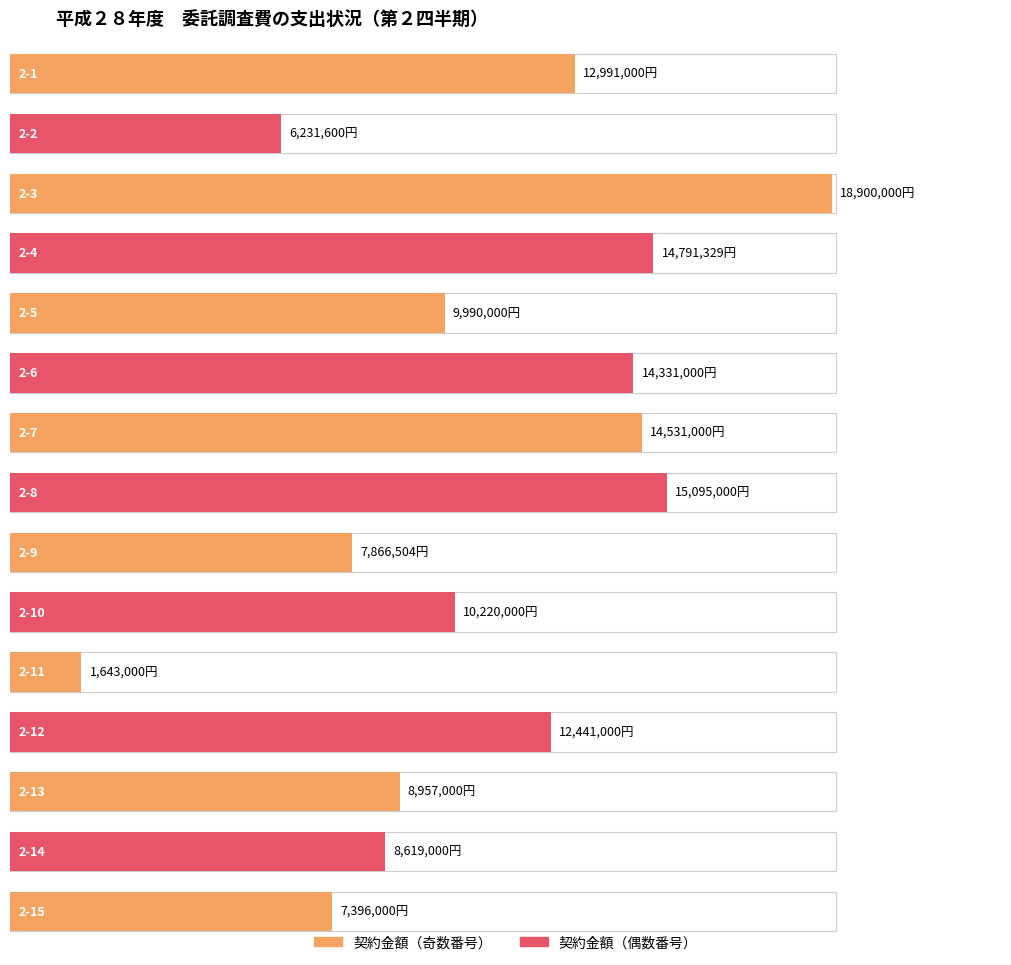

Rank the categories by value from highest to lowest.

2-3, 2-8, 2-4, 2-7, 2-6, 2-1, 2-12, 2-10, 2-5, 2-13, 2-14, 2-9, 2-15, 2-2, 2-11